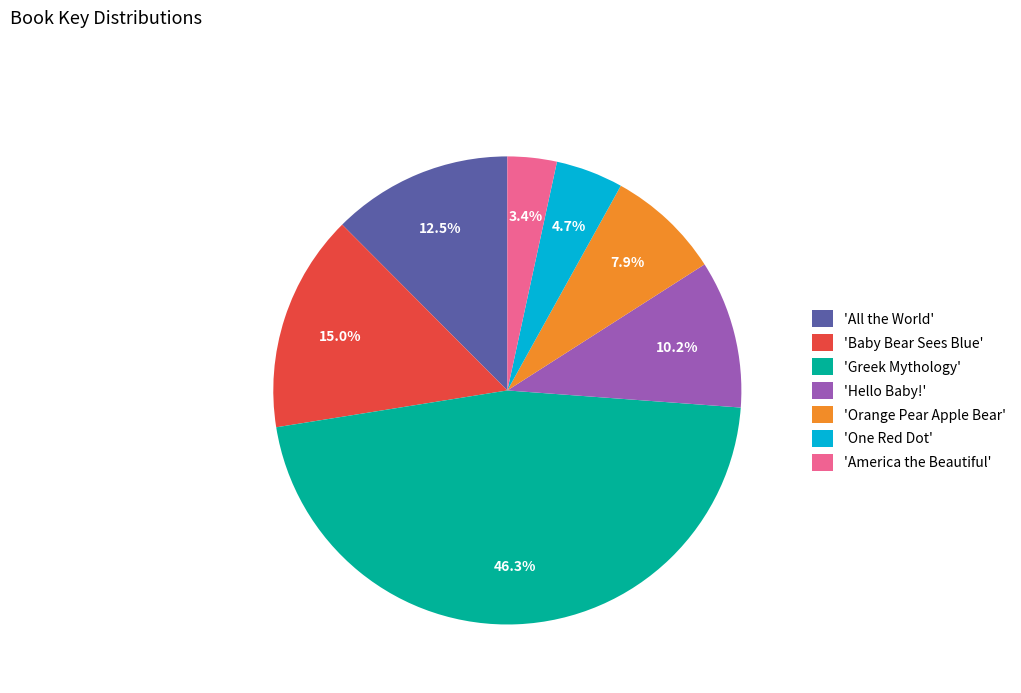

How many slices are in this pie chart?

7